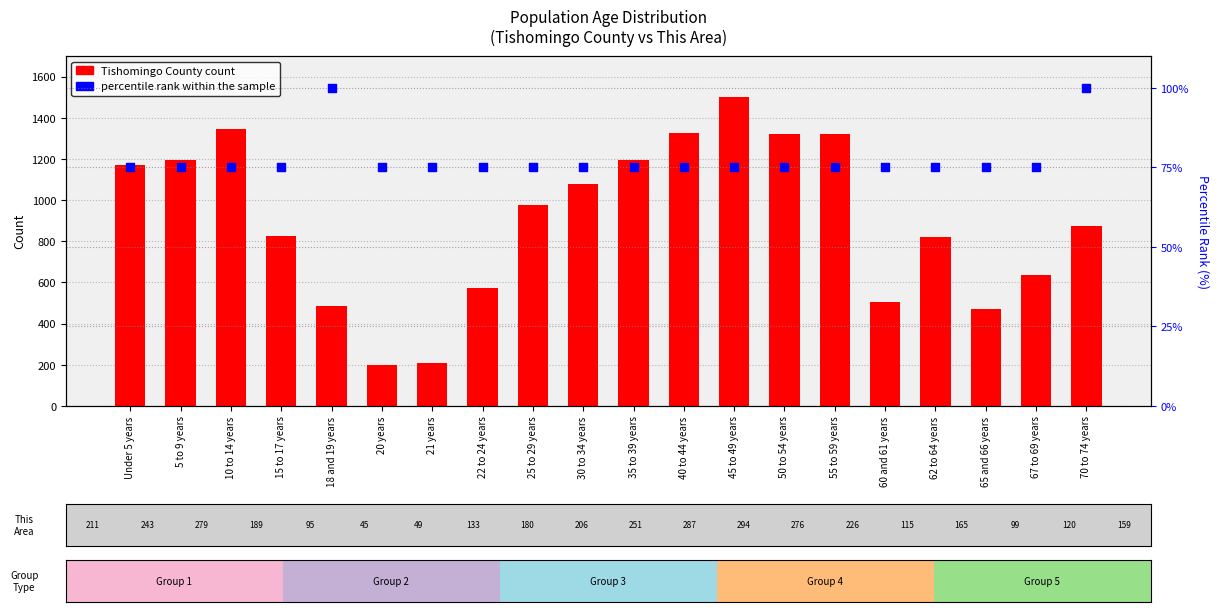

At which category is the sum across all series the highest?

45 to 49 years